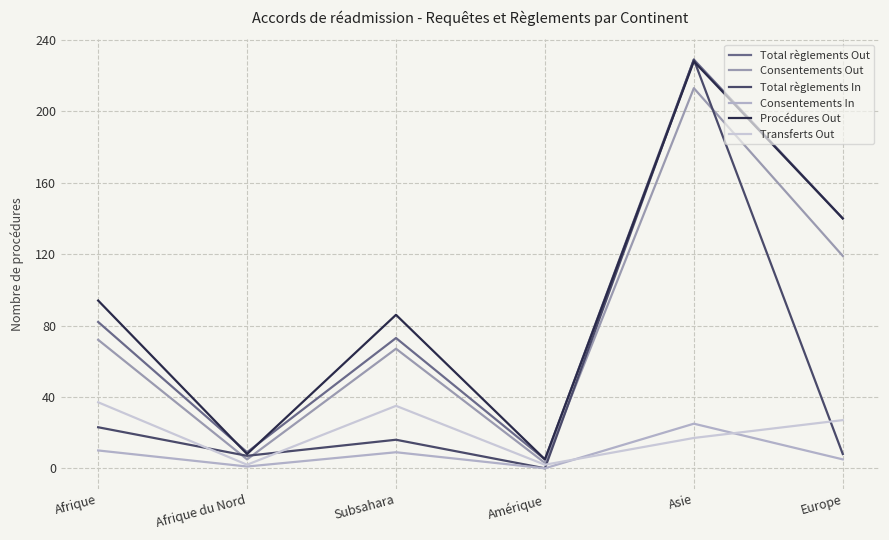

What is the average value of the Transferts Out series?

20